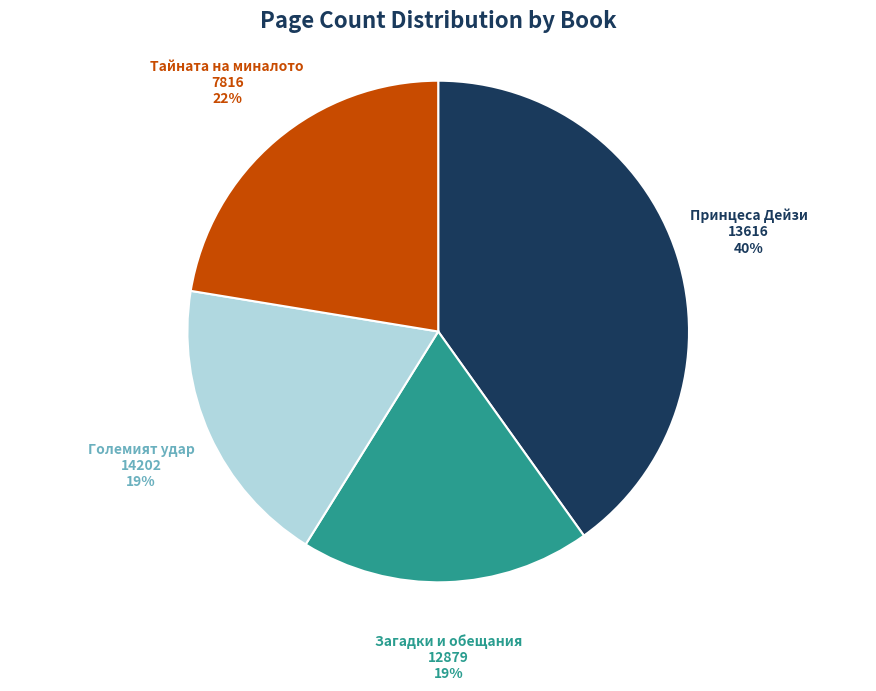

To the nearest percent, what is the difference between the largest and smallest slice percentages?

21%